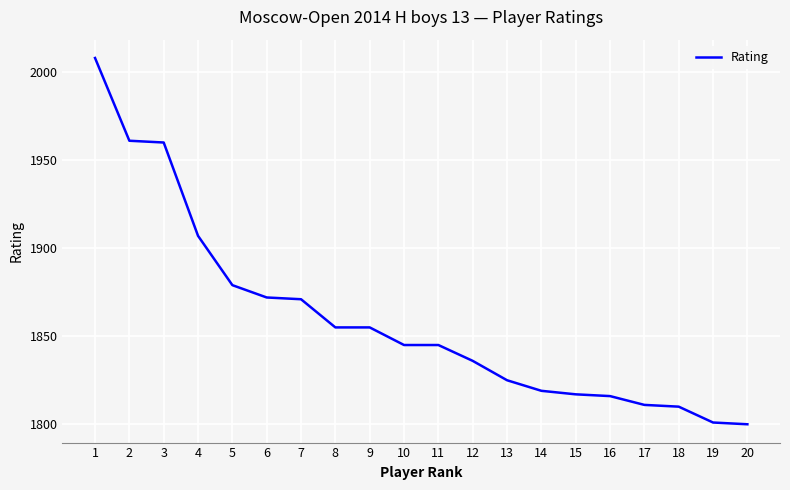

Count the number of categories in the chart.

20